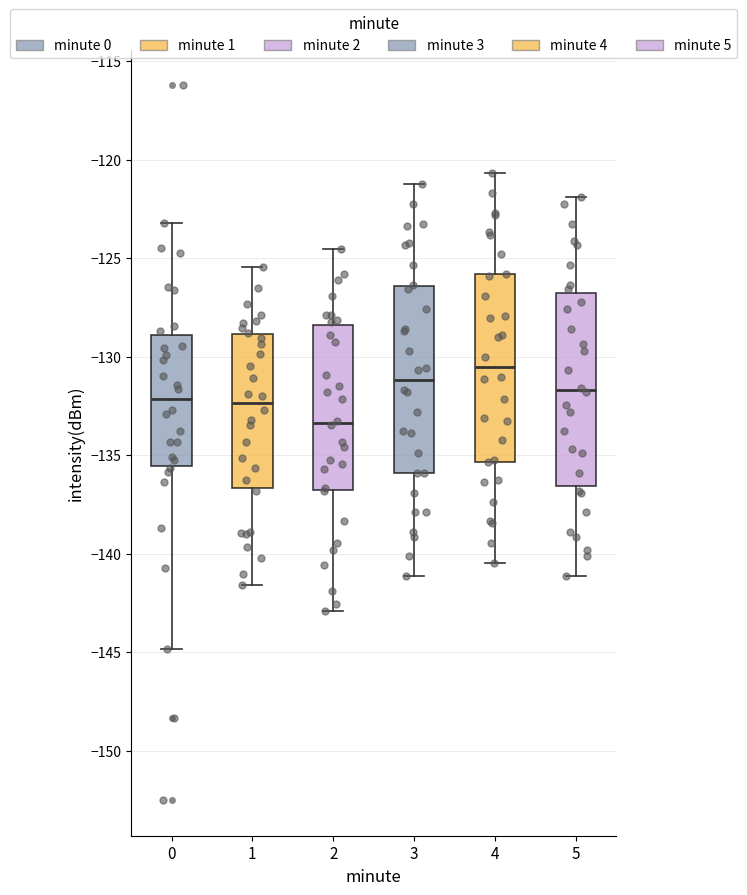

Reading left to right, transcribe this box plot: for each box, give where its median line is, the range the box spans, and where its two whiskers end, as read against the y-axis. The values are not printed on the chart, so give them approximately, as read against the axis.

0: median -132.0, box -135.5 to -129.0, whiskers -145.0 to -123.0
1: median -132.5, box -136.5 to -129.0, whiskers -141.5 to -125.5
2: median -133.5, box -137.0 to -128.5, whiskers -143.0 to -124.5
3: median -131.0, box -136.0 to -126.5, whiskers -141.0 to -121.0
4: median -130.5, box -135.5 to -126.0, whiskers -140.5 to -120.5
5: median -131.5, box -136.5 to -126.5, whiskers -141.0 to -122.0